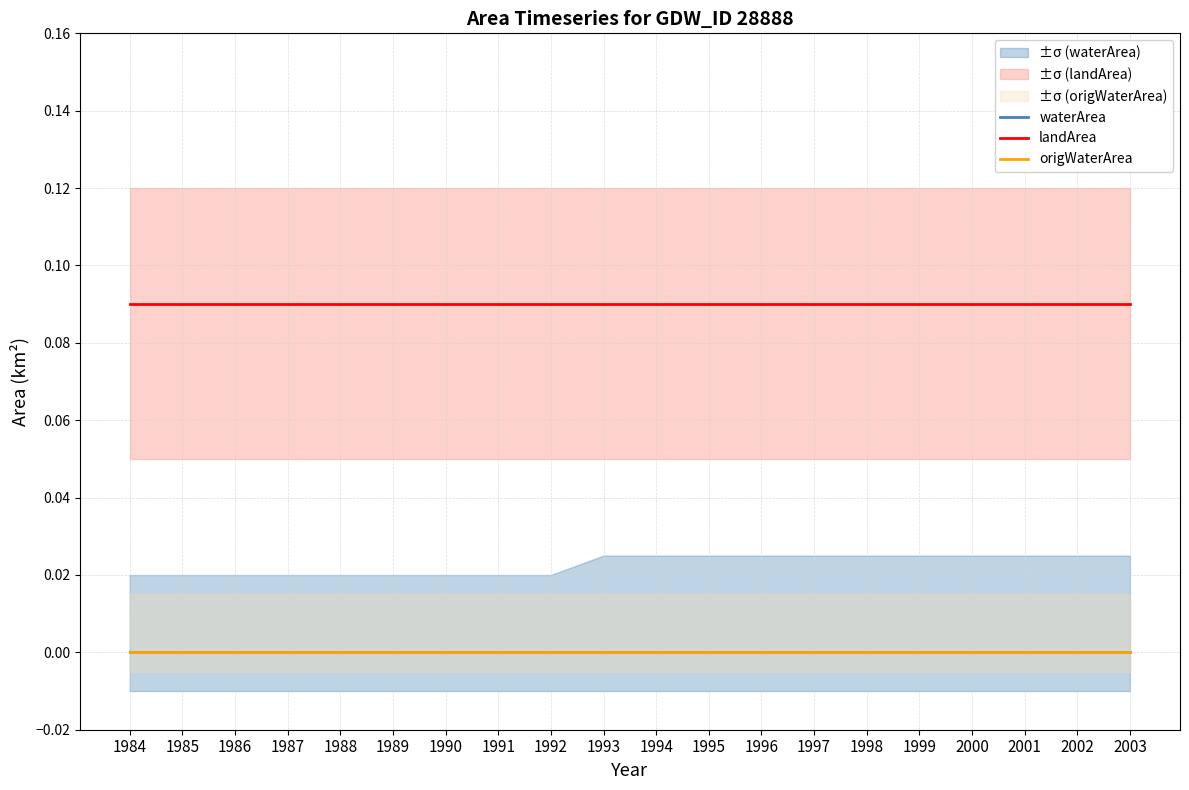

Read the landArea value at 1999.

0.1